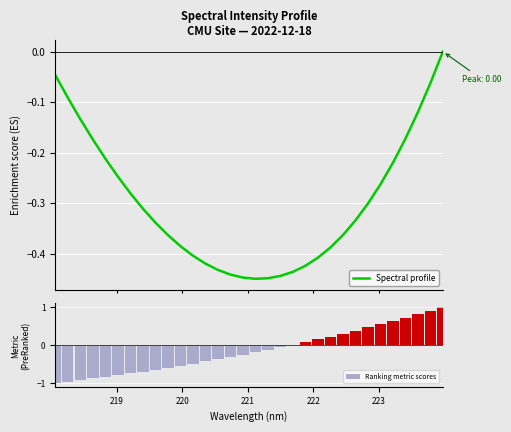

How many values in Spectral profile are below zero?

31